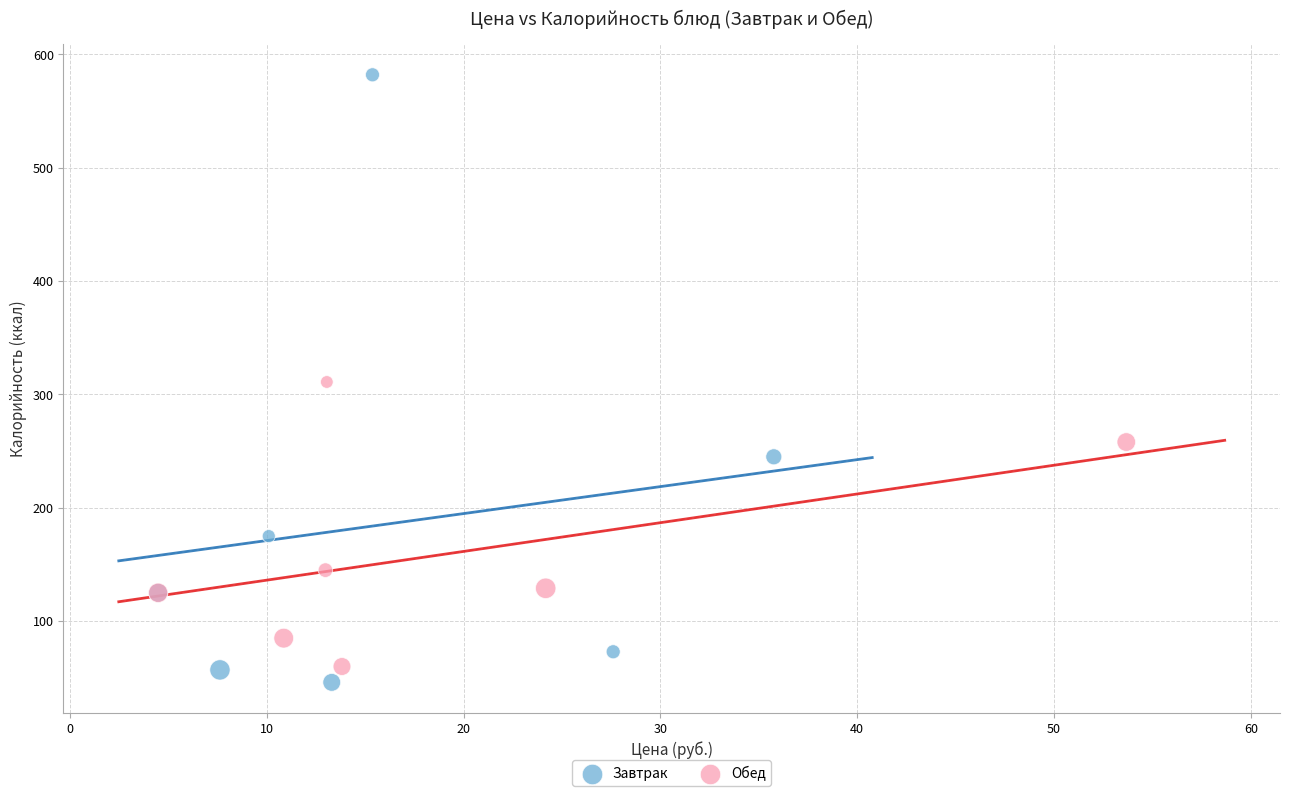

Which series reaches the maximum Y coordinate?

Завтрак